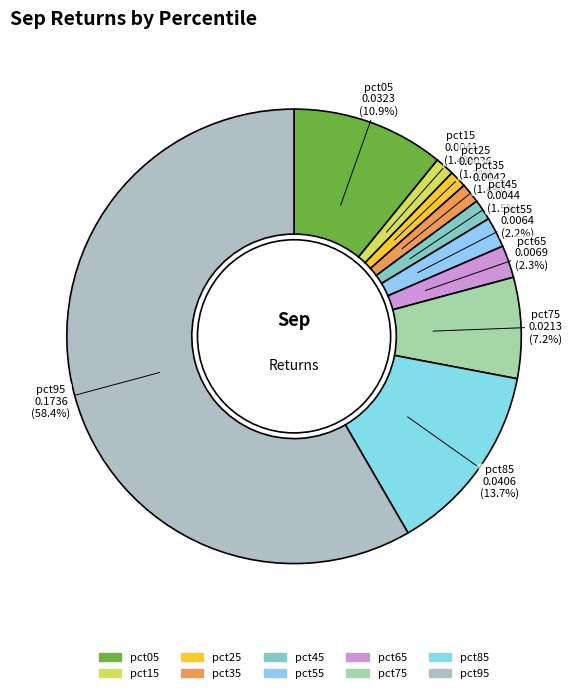

Is there a majority slice in this chart?

Yes